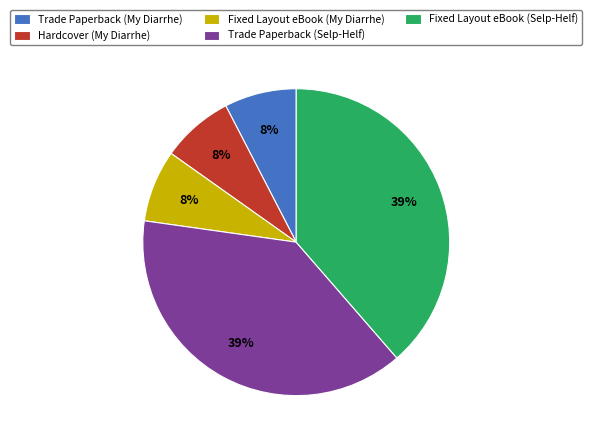

What percentage is the Hardcover (My Diarrhe) slice, to the nearest percent?

8%